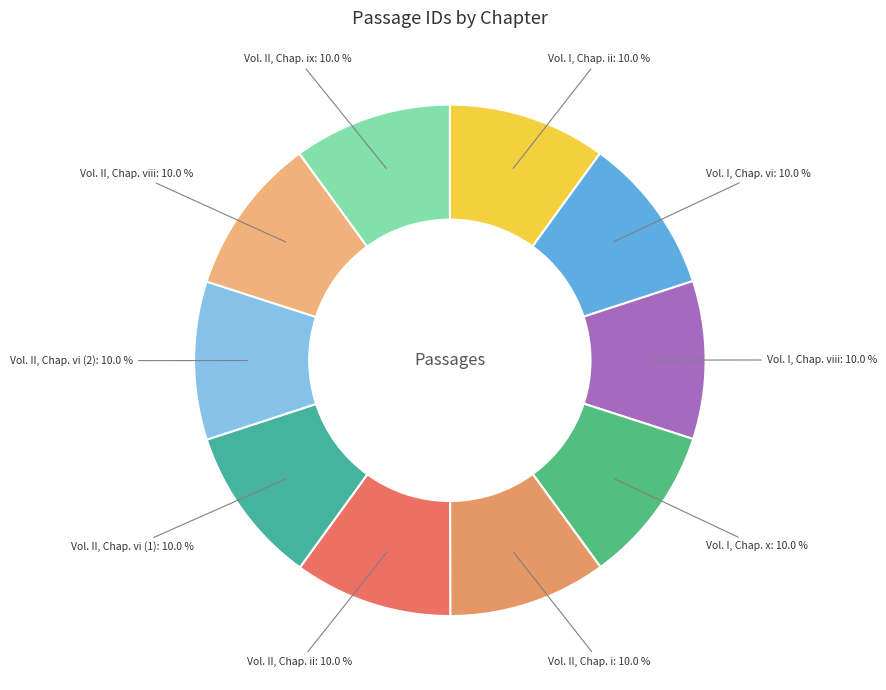

Do Vol. I, Chap. vi and Vol. II, Chap. vi (2) together represent more than half of the pie?

No